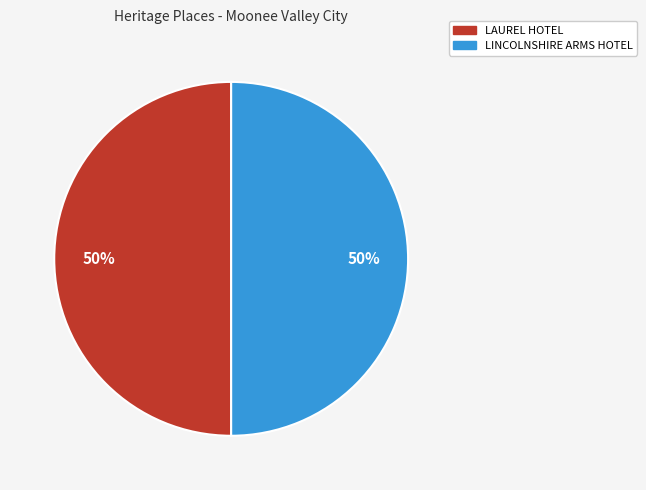

How many slices are in this pie chart?

2